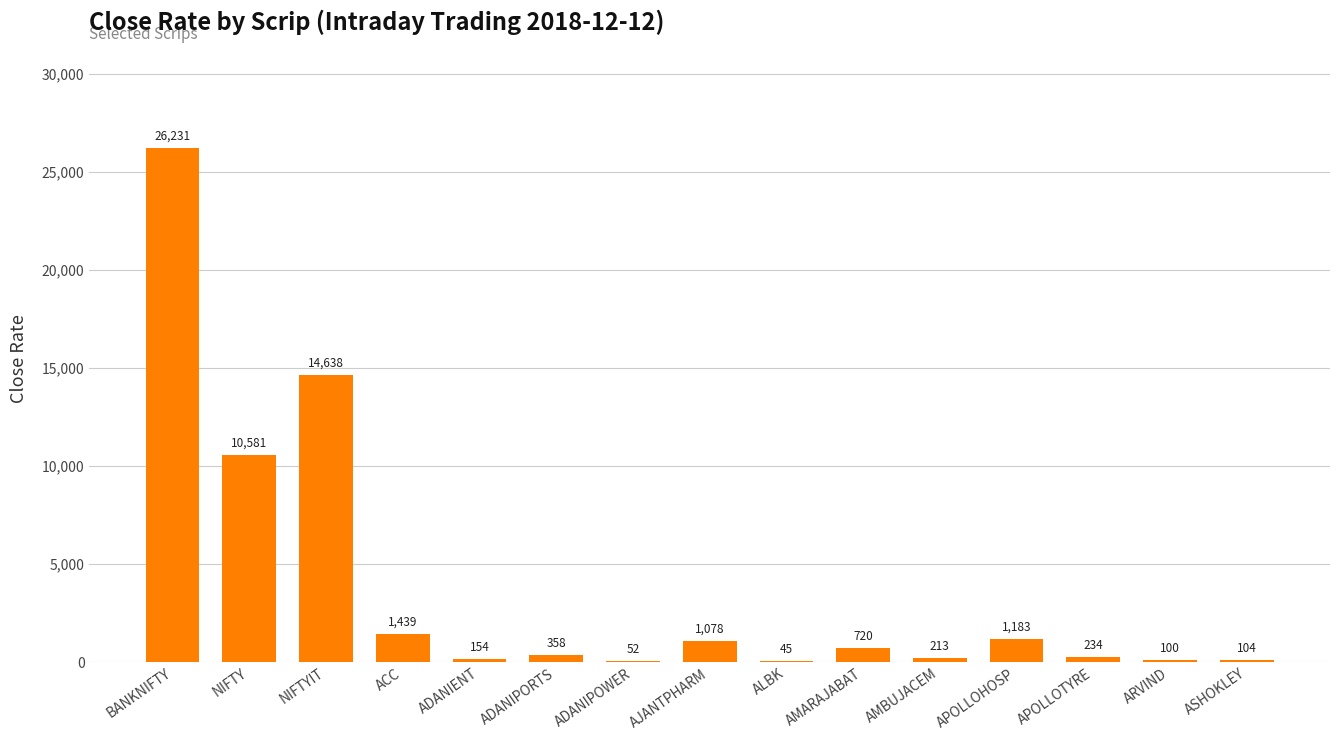

Count the number of values greater than 357.

8